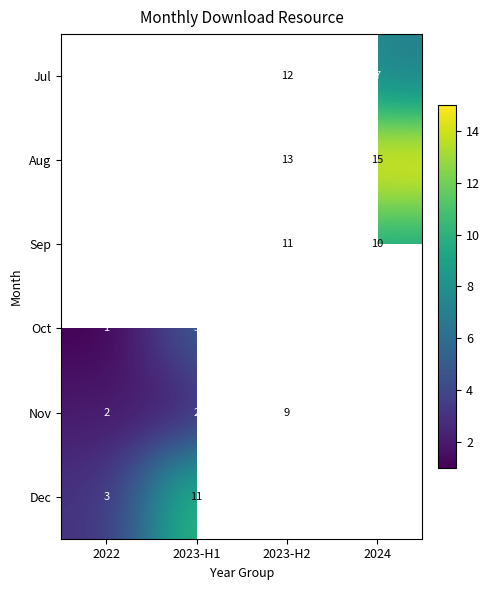

What is the spread (max minus min) of values at 2023-H1?

10.0